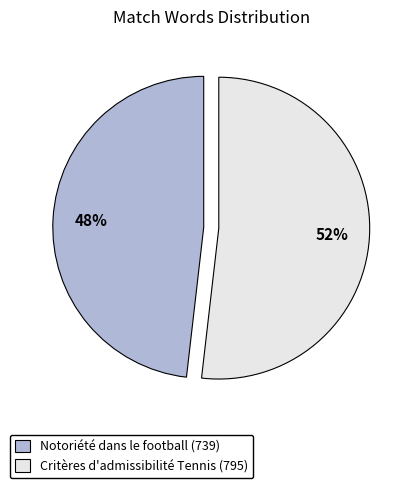

Combined, do Critères d'admissibilité Tennis (795) and Notoriété dans le football (739) account for over 50%?

Yes